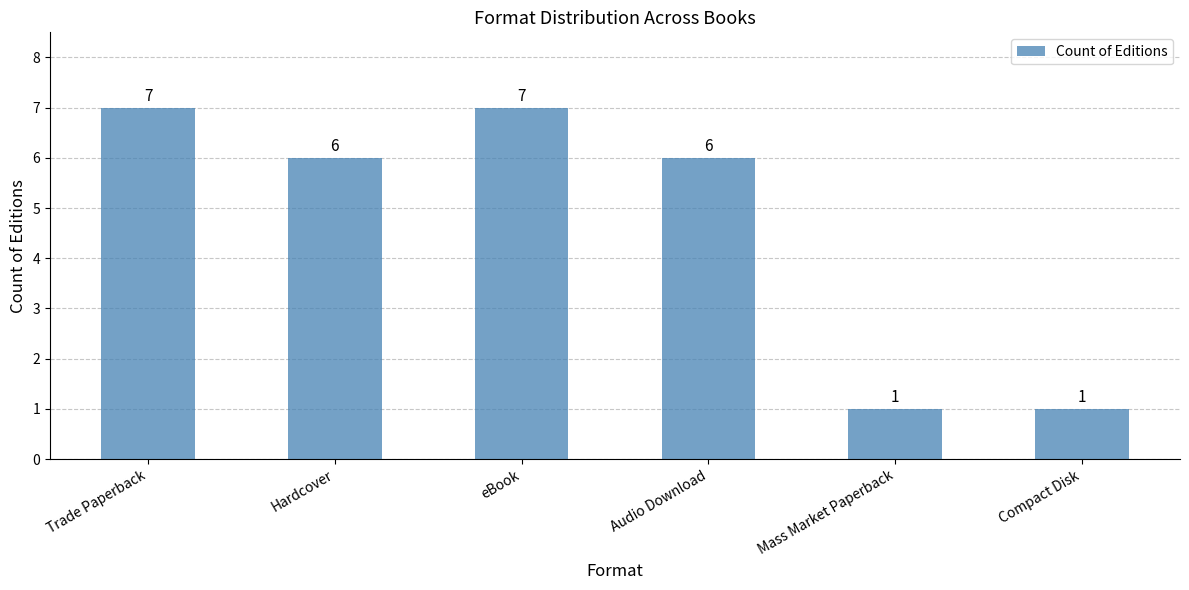

Reading left to right, what are all the values shown in this chart?

7	6	7	6	1	1